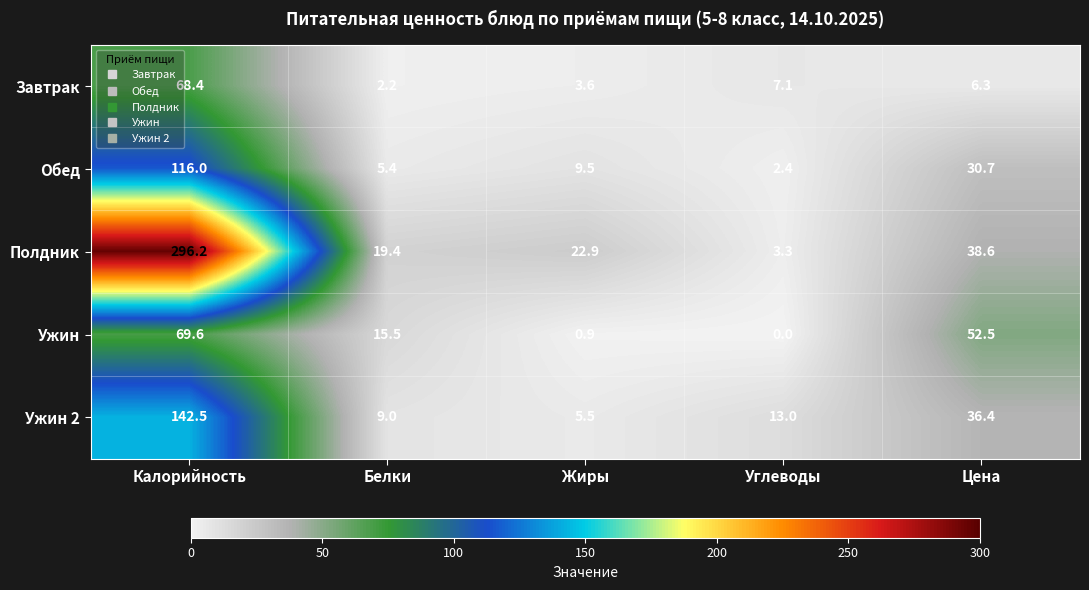

What is the difference between the highest and lowest values at Белки?

17.2